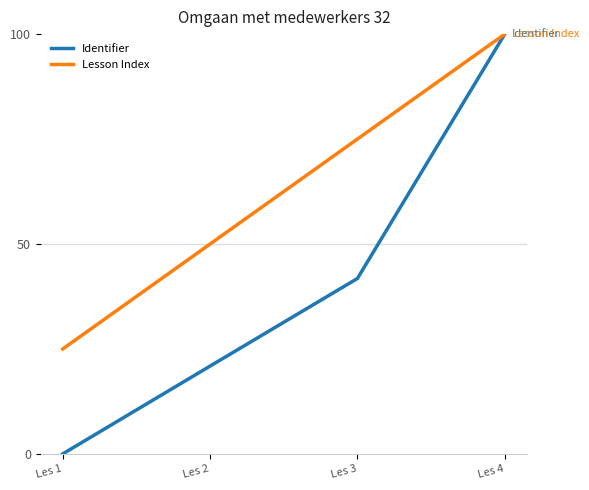

At which label does Identifier first exceed 41?

Les 3